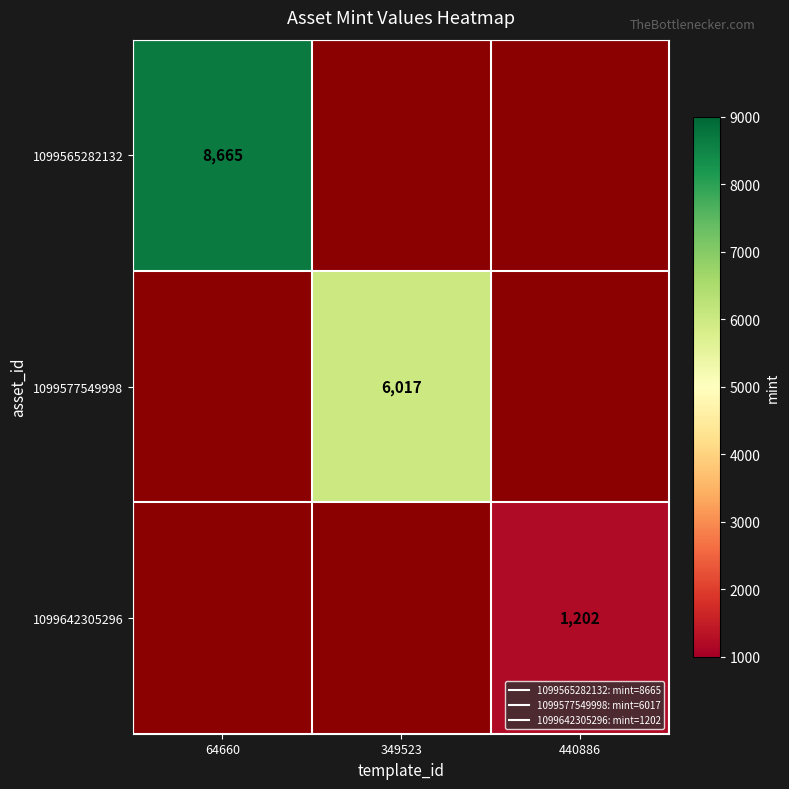

The value of 1099565282132 at 64660 is 4066.2. True or false?

False